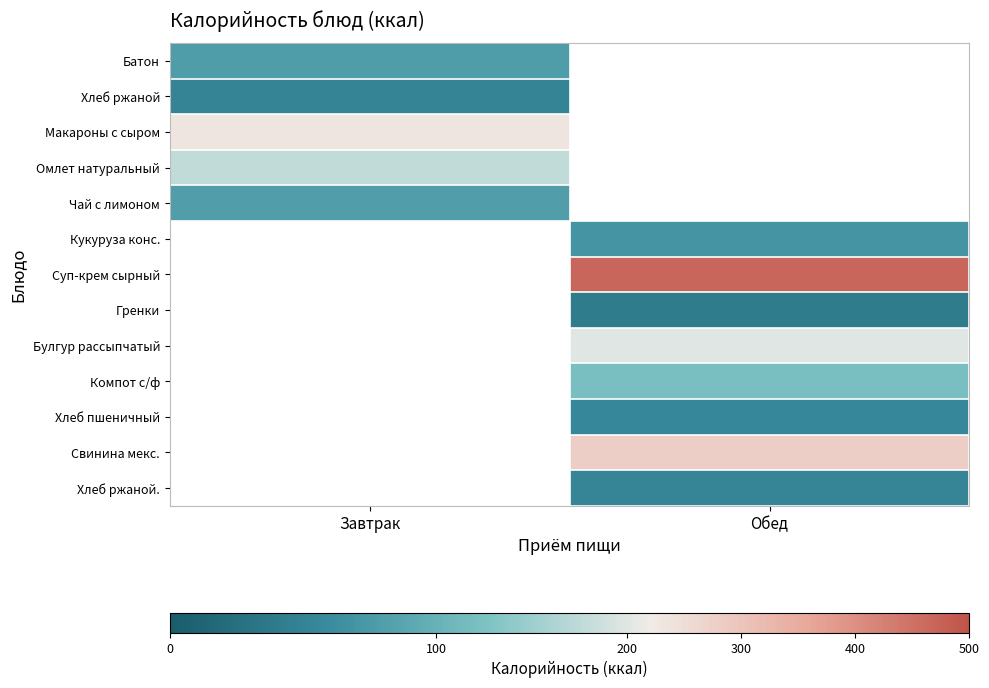

Where is Батон nearest to the value 78?

Завтрак